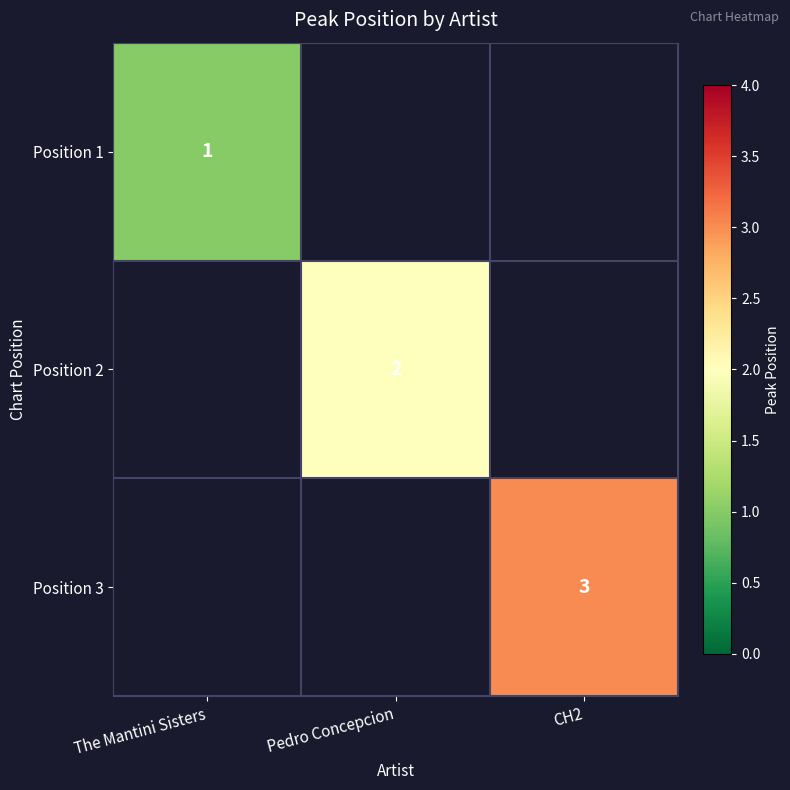

True or false: Position 2 has a value of 2 at Pedro Concepcion.

True